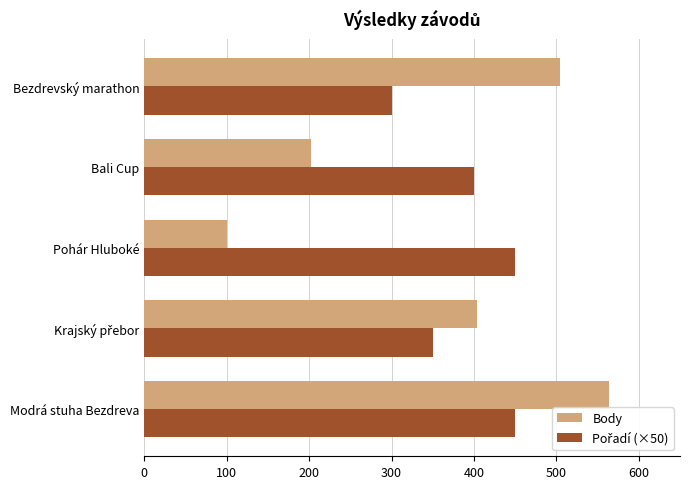

What is the minimum value for Body?

101